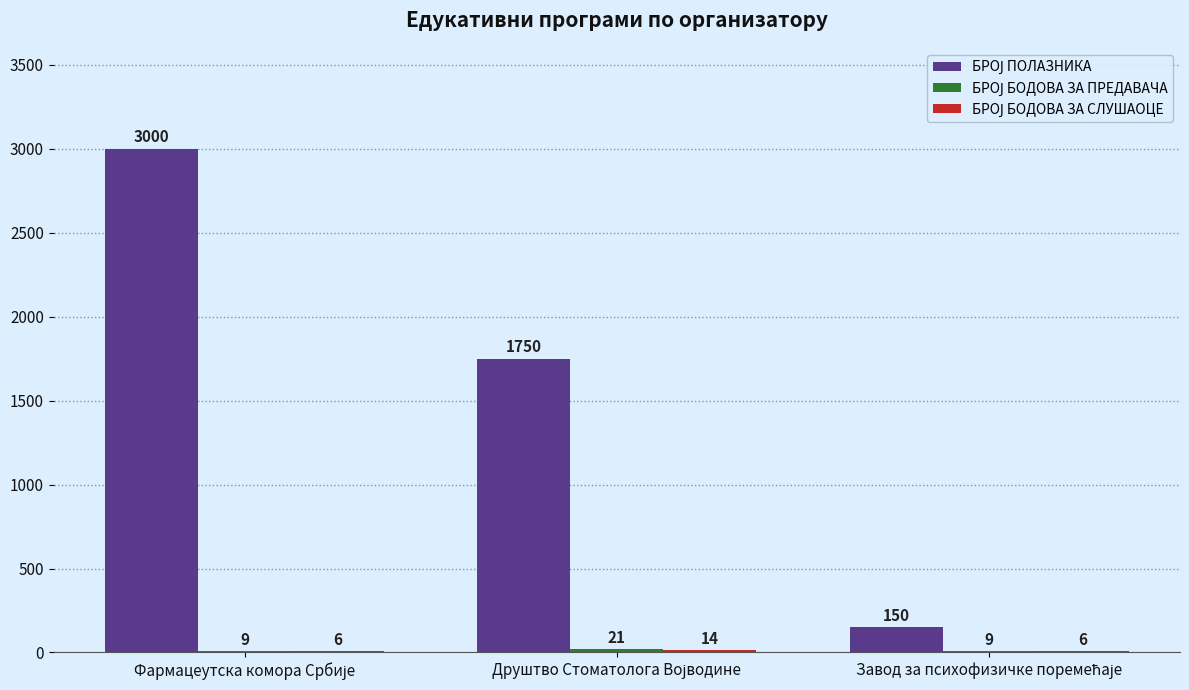

How many groups of bars are there?

3